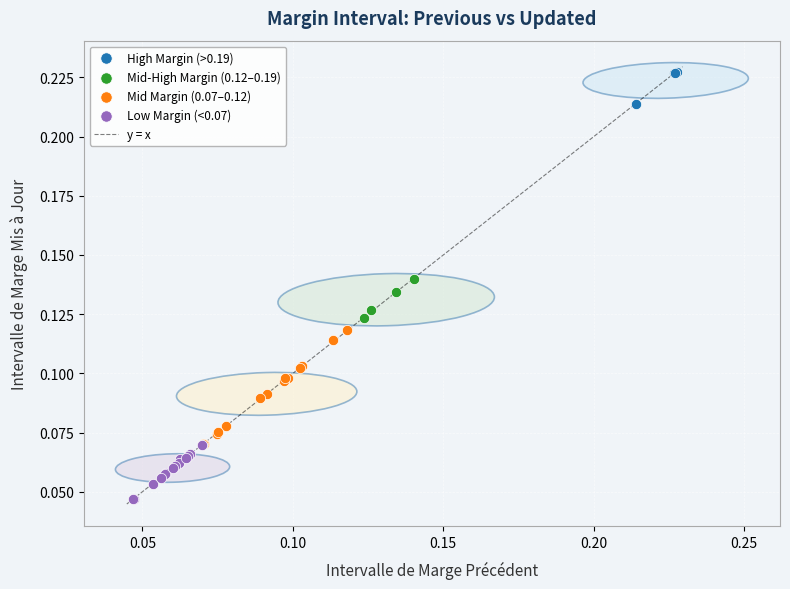

Which series reaches the minimum Y coordinate?

Low Margin (<0.07)